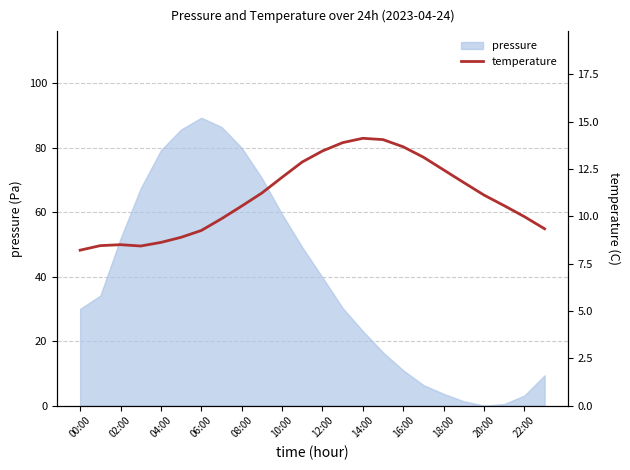

What is the sum of all values?

264.4